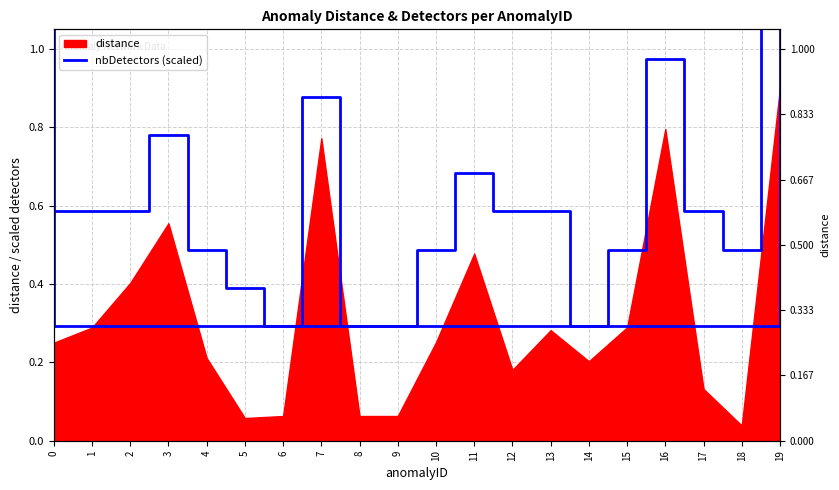

At which category does the data reach its first local peak?

3